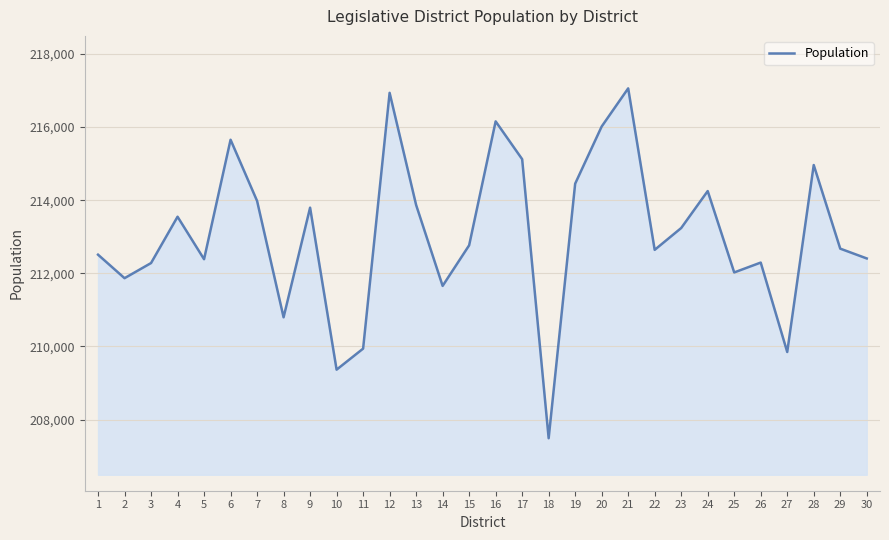

What is the average value?

213067